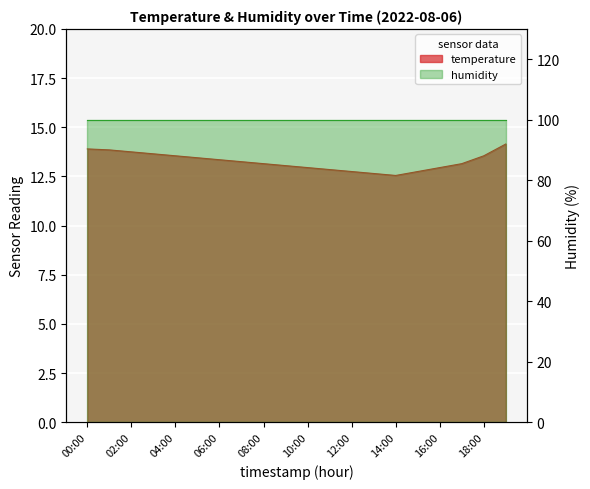

Reading left to right, extract all data points from this chart.

00:00=13.9	01:00=13.8	02:00=13.8	03:00=13.7	04:00=13.6	05:00=13.4	06:00=13.3	07:00=13.2	08:00=13.2	09:00=13.1	10:00=12.9	11:00=12.8	12:00=12.8	13:00=12.7	14:00=12.6	15:00=12.8	16:00=12.9	17:00=13.2	18:00=13.6	19:00=14.2